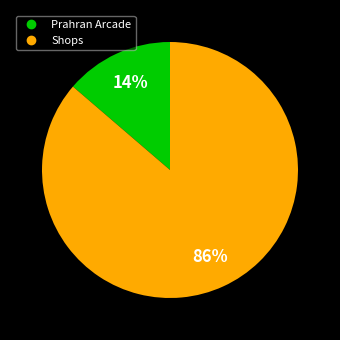

Rank the categories by value from lowest to highest.

Prahran Arcade, Shops